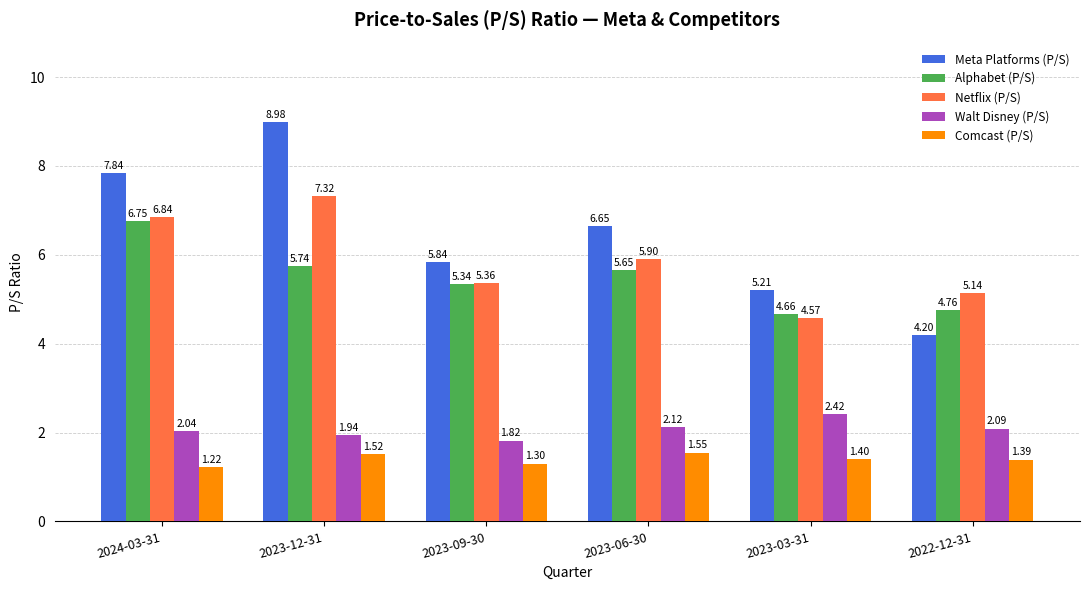

At which category does the chart reach its minimum across all series?

2024-03-31